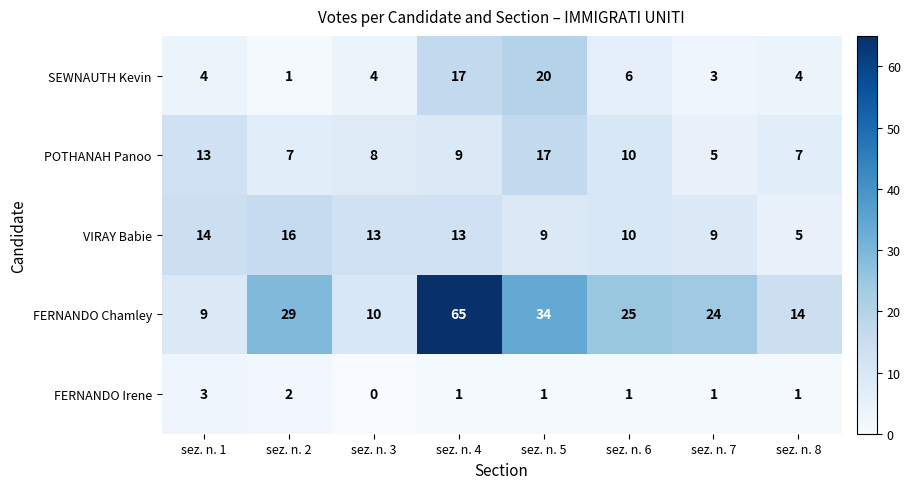

At how many categories does at least one series exceed 31?

2